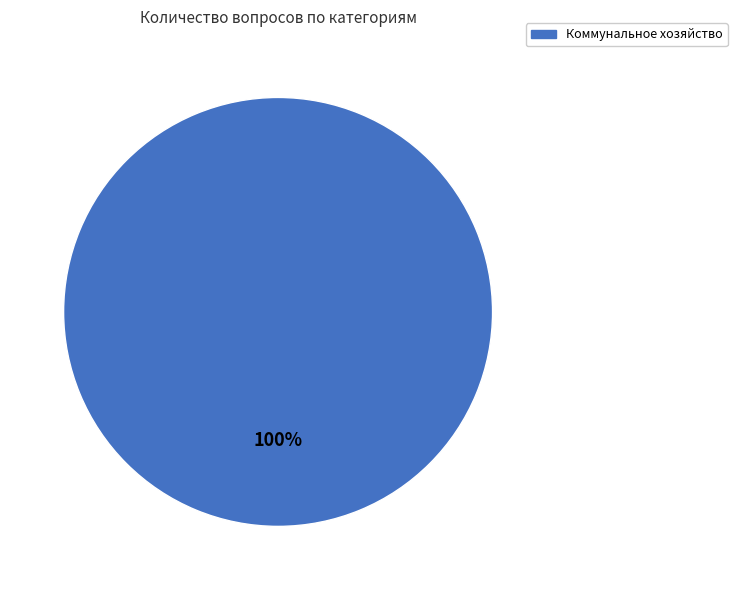

Count the number of slices in the pie.

1